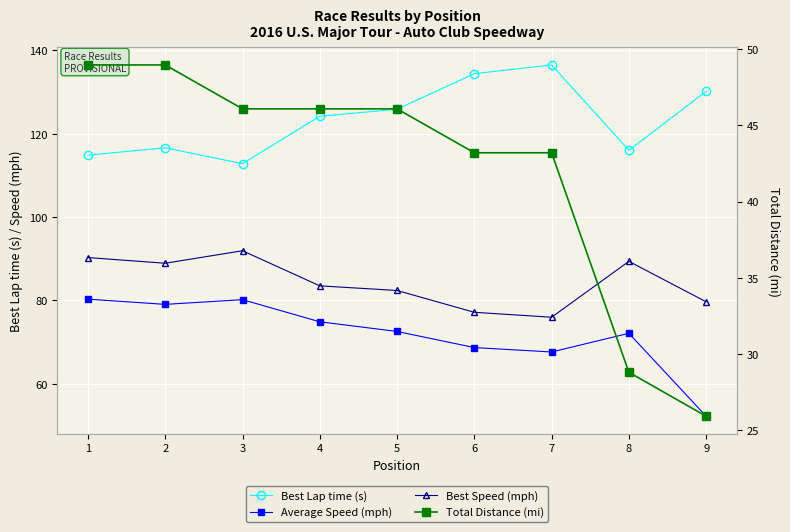

Reading left to right, list all the values displayed in this chart.

Best Lap time (s): 1=114.8	2=116.6	3=112.8	4=124.2	5=125.9	6=134.4	7=136.5	8=116.0	9=130.1
Average Speed (mph): 1=80.3	2=79.1	3=80.2	4=74.9	5=72.6	6=68.7	7=67.6	8=72.1	9=52.2
Best Speed (mph): 1=90.3	2=88.9	3=91.9	4=83.5	5=82.4	6=77.2	7=76.0	8=89.4	9=79.7
Total Distance (mi): 1=49.0	2=49.0	3=46.1	4=46.1	5=46.1	6=43.2	7=43.2	8=28.8	9=25.9